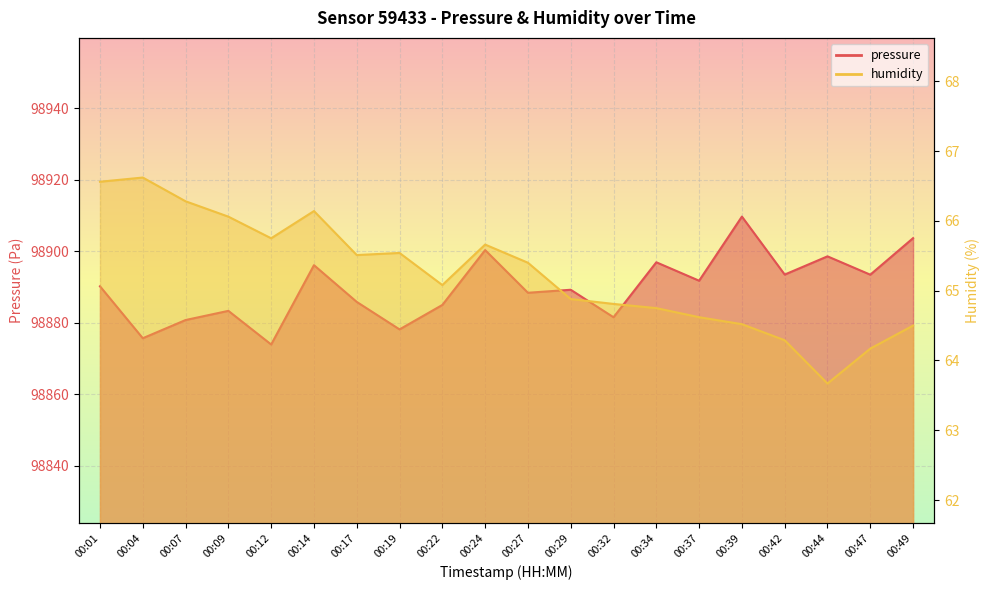

How many data points in humidity are less than 65?

9